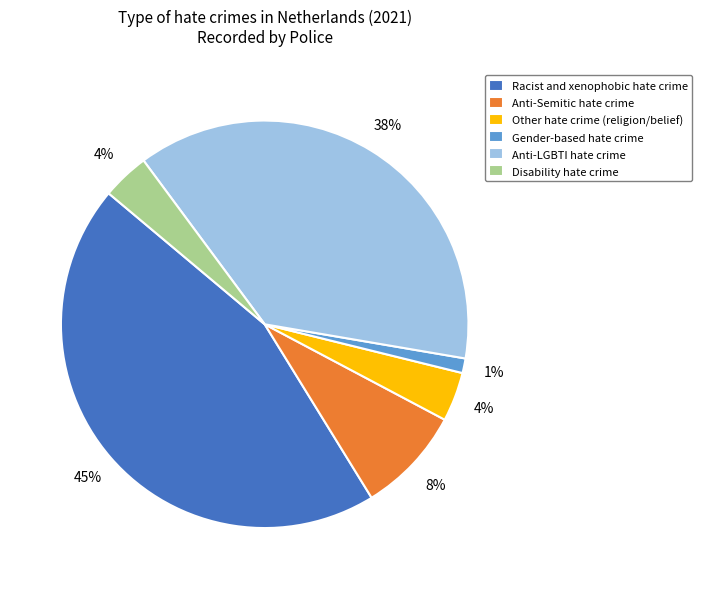

What is the ratio of the value at Disability hate crime to the value at Anti-LGBTI hate crime?

0.1